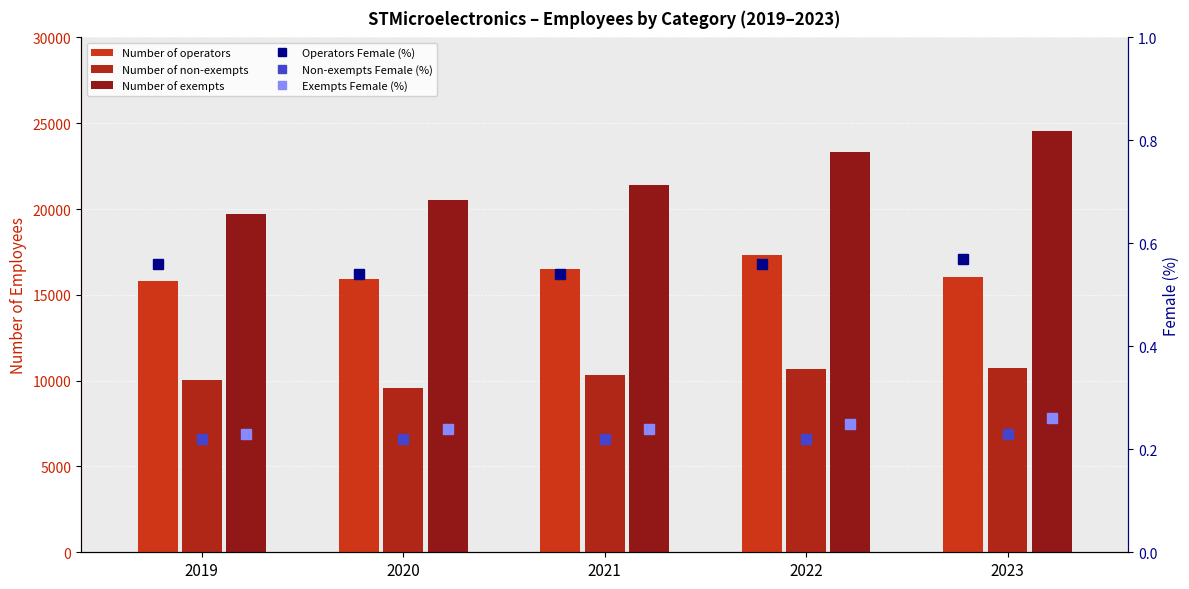

Rank the categories by Operators Female (%) value from lowest to highest.

2020, 2021, 2019, 2022, 2023